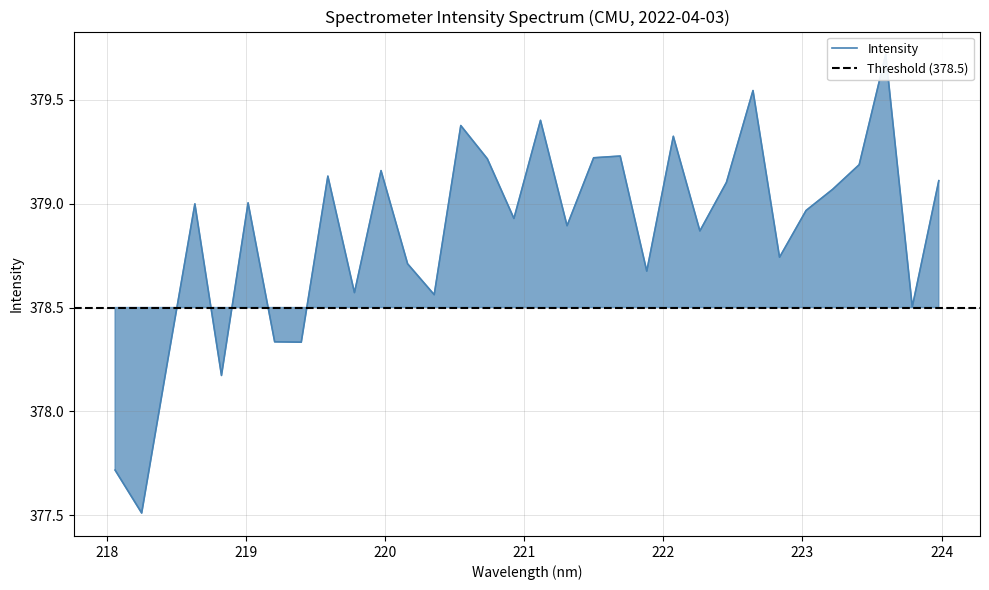

What is the minimum value shown in the chart?

377.5